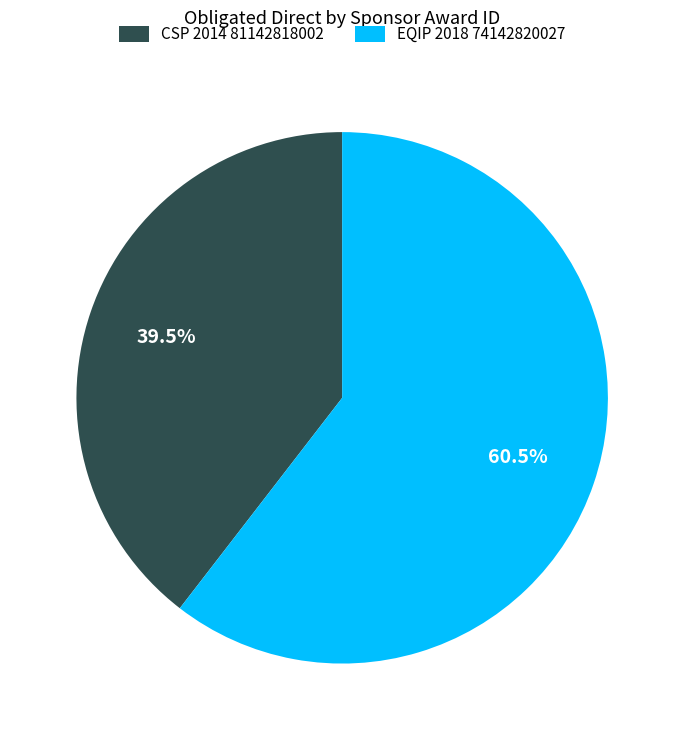

What percentage is NOT represented by EQIP 2018 74142820027?

39.5%